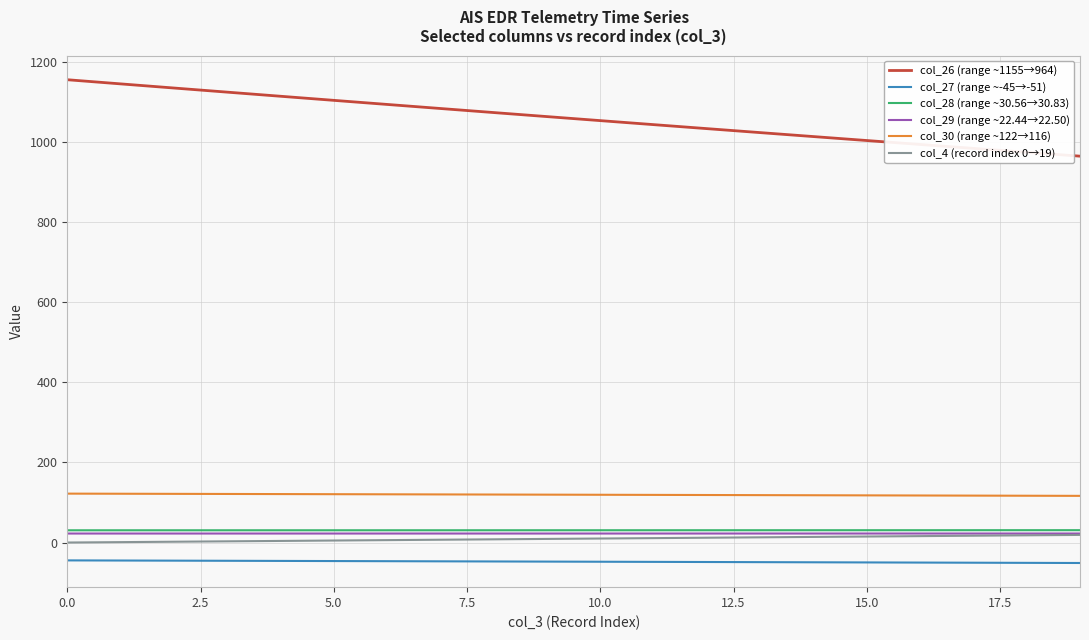

Which series has the largest total across all categories?

col_26 (range ~1155→964)